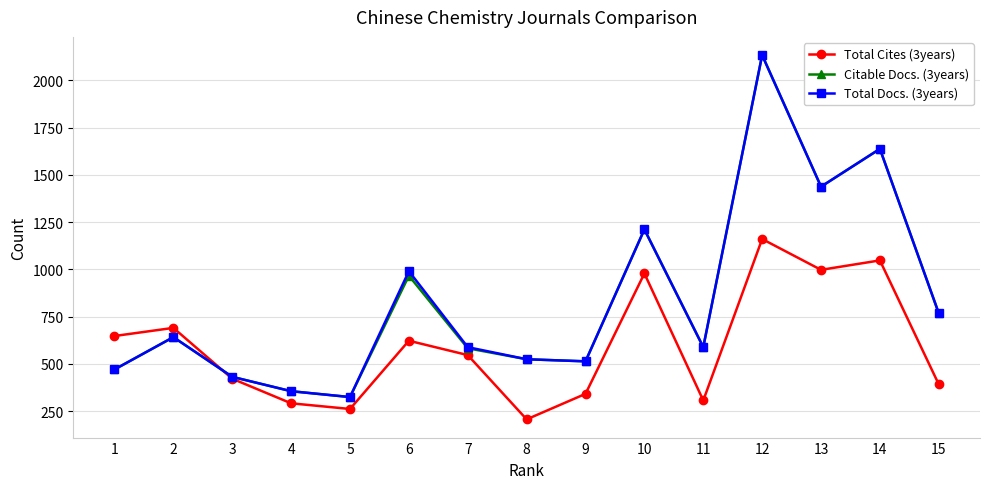

How many times do Citable Docs. (3years) and Total Cites (3years) cross each other?

1